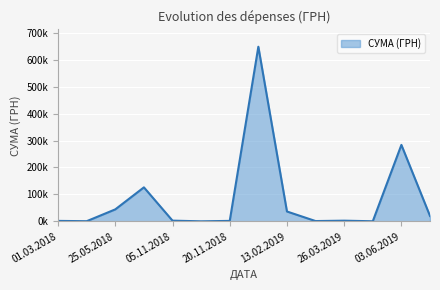

Does the chart display data point markers on the line(s)?

No